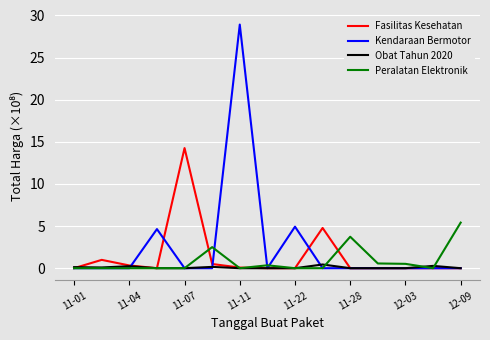

List the series in order of their peak value, lowest first.

Obat Tahun 2020, Peralatan Elektronik, Fasilitas Kesehatan, Kendaraan Bermotor